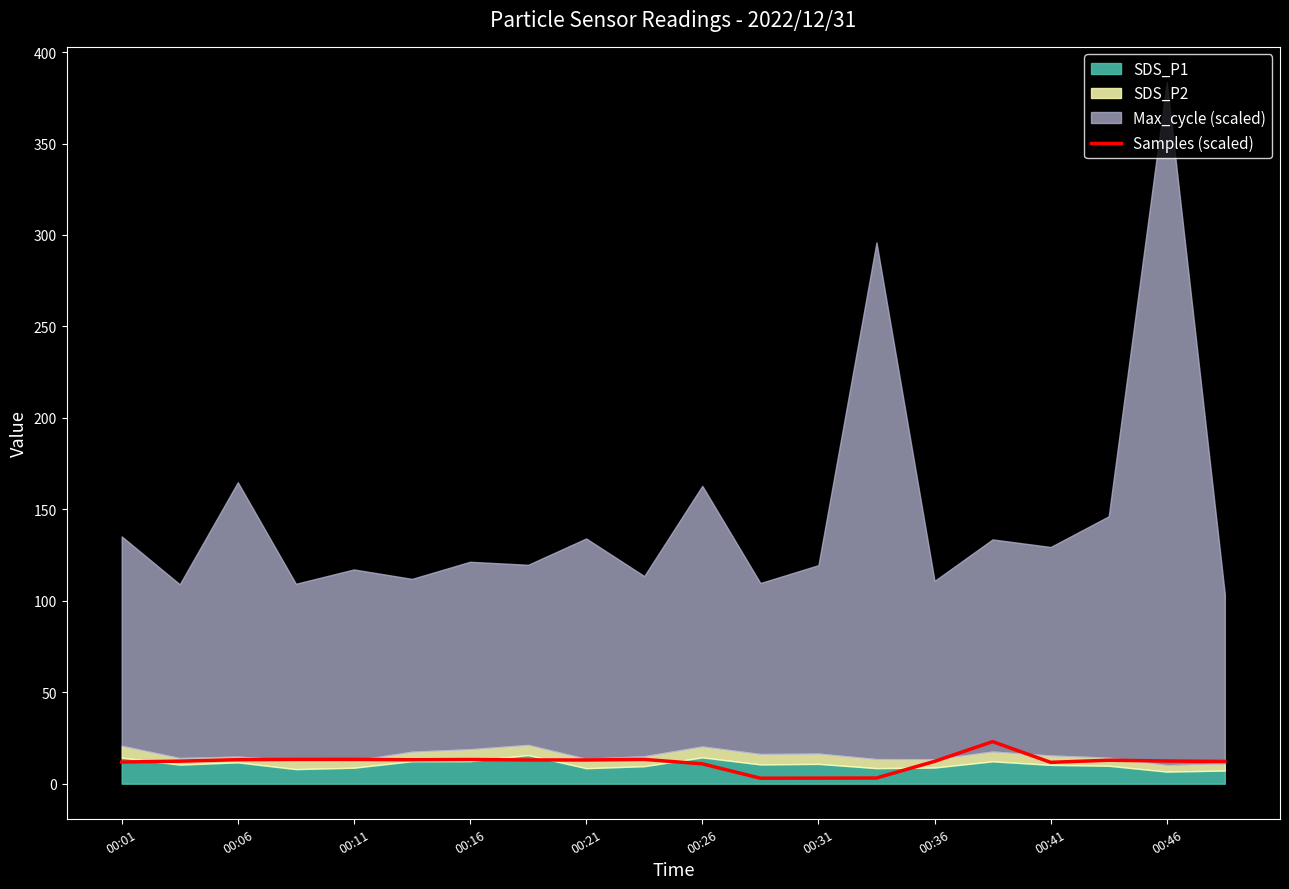

What is the maximum value for Samples (scaled)?

23.0